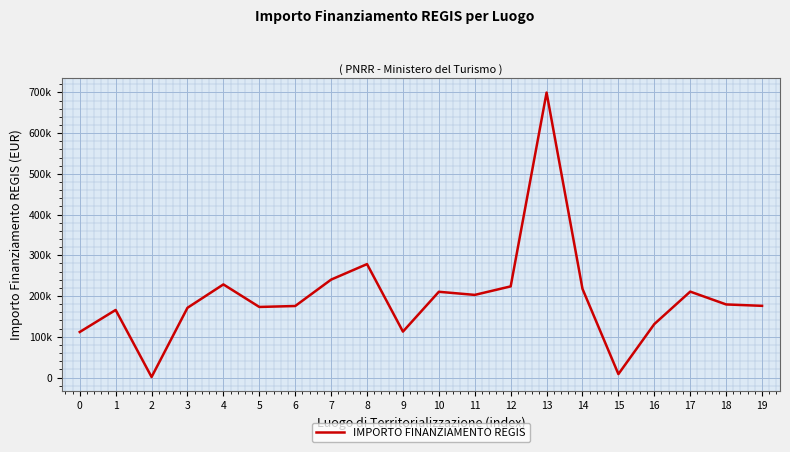

At which category does the data reach its first local valley?

2